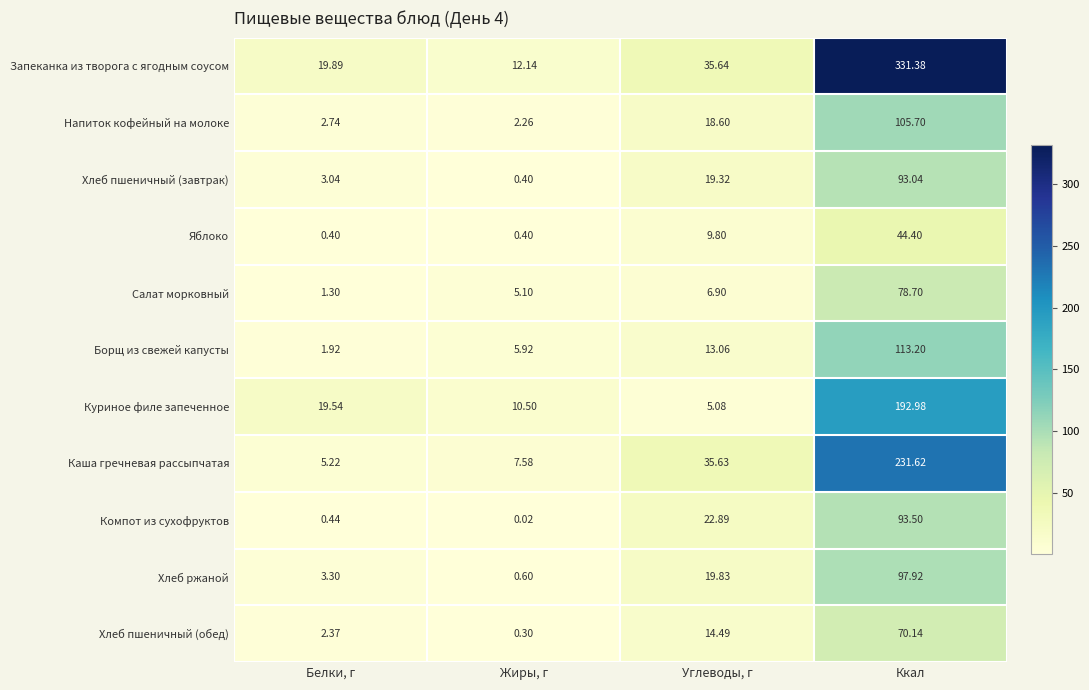

At which label does Компот из сухофруктов first exceed 22?

Углеводы, г